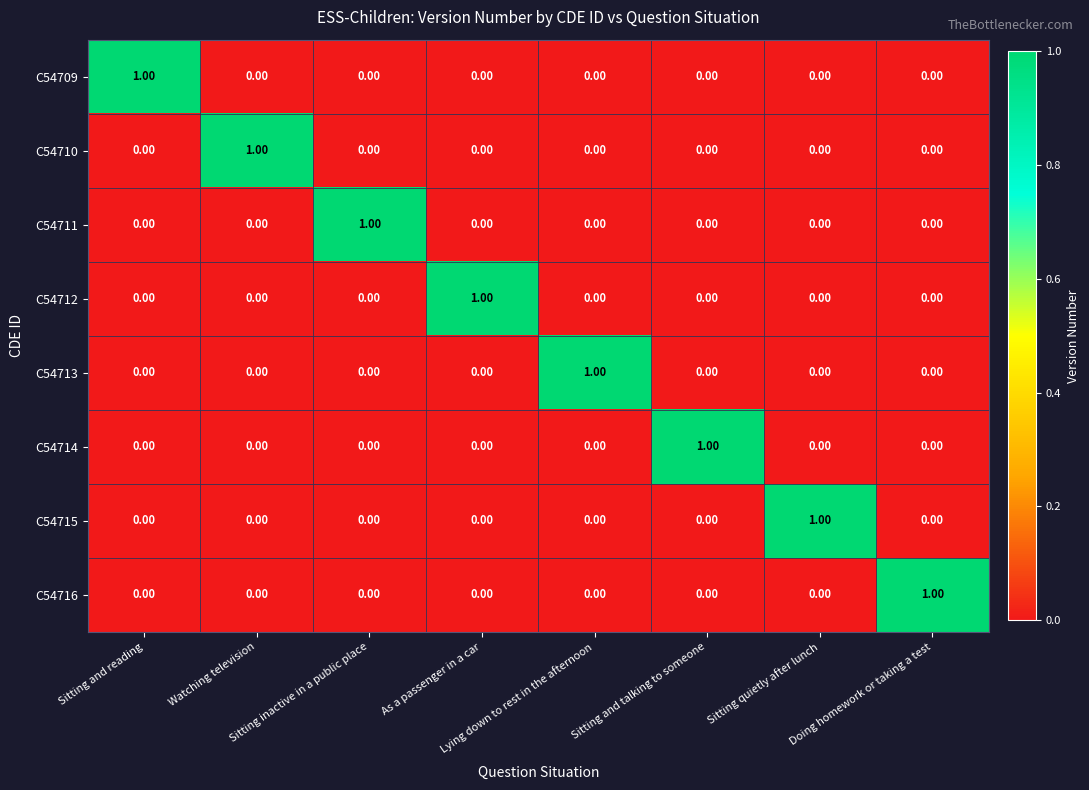

At how many categories does at least one series exceed 0?

8